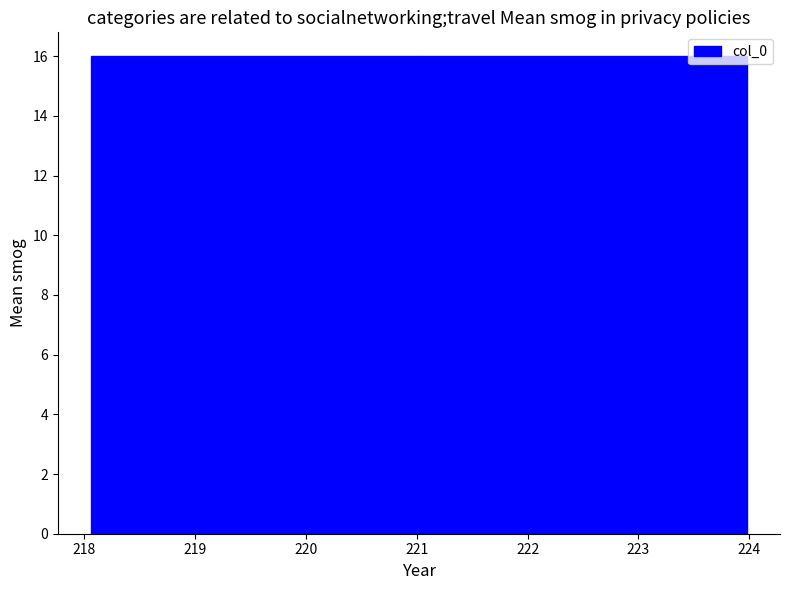

Reading left to right, list every bar in this chart as the range it spans on the x-axis followed by its height. Neither the bar edges nor the heights are printed on the chart, so give them approximately, as read against the axes.

218.1 to 221.0: 16
221.0 to 224.0: 16